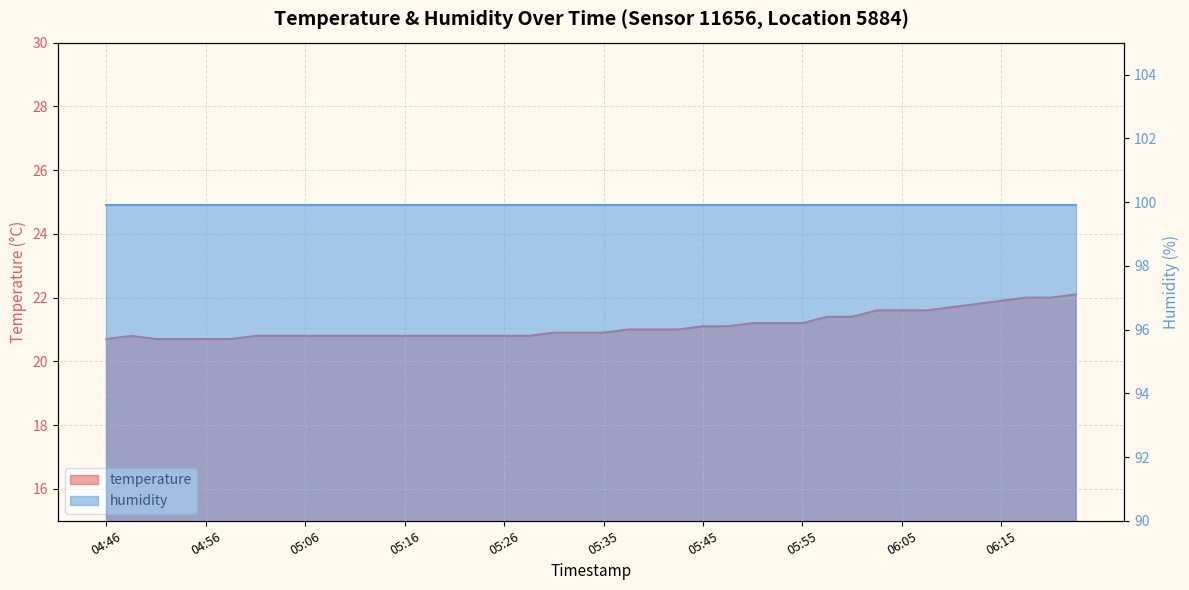

The chart shows a value of 20.7 at 04:54. True or false?

True